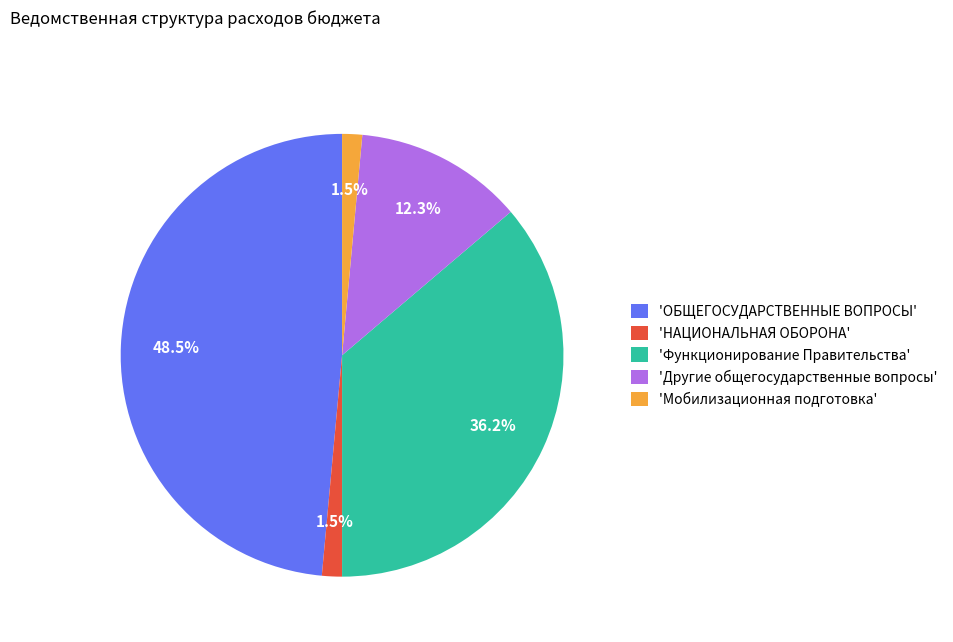

Which has a higher value, 'Функционирование Правительства' or 'ОБЩЕГОСУДАРСТВЕННЫЕ ВОПРОСЫ'?

'ОБЩЕГОСУДАРСТВЕННЫЕ ВОПРОСЫ'